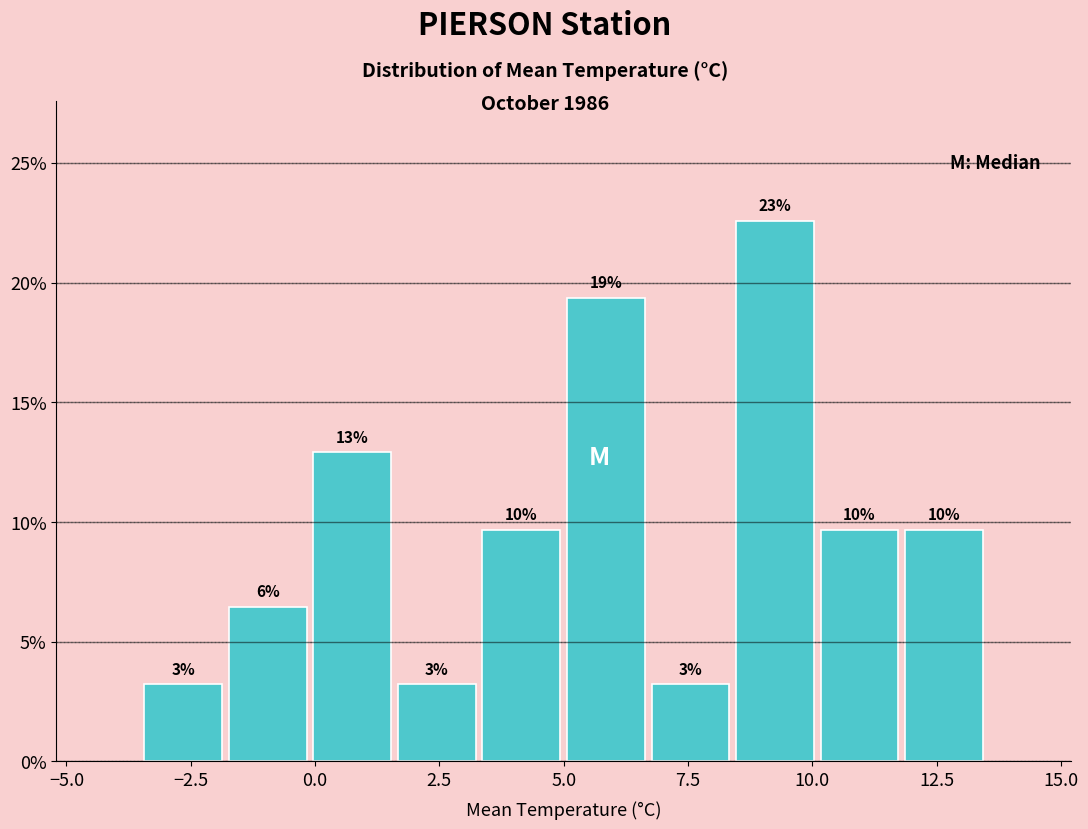

Around what value on the x-axis is the tallest bar? Give the approximate position of its centre, as read against the axis.

9.5